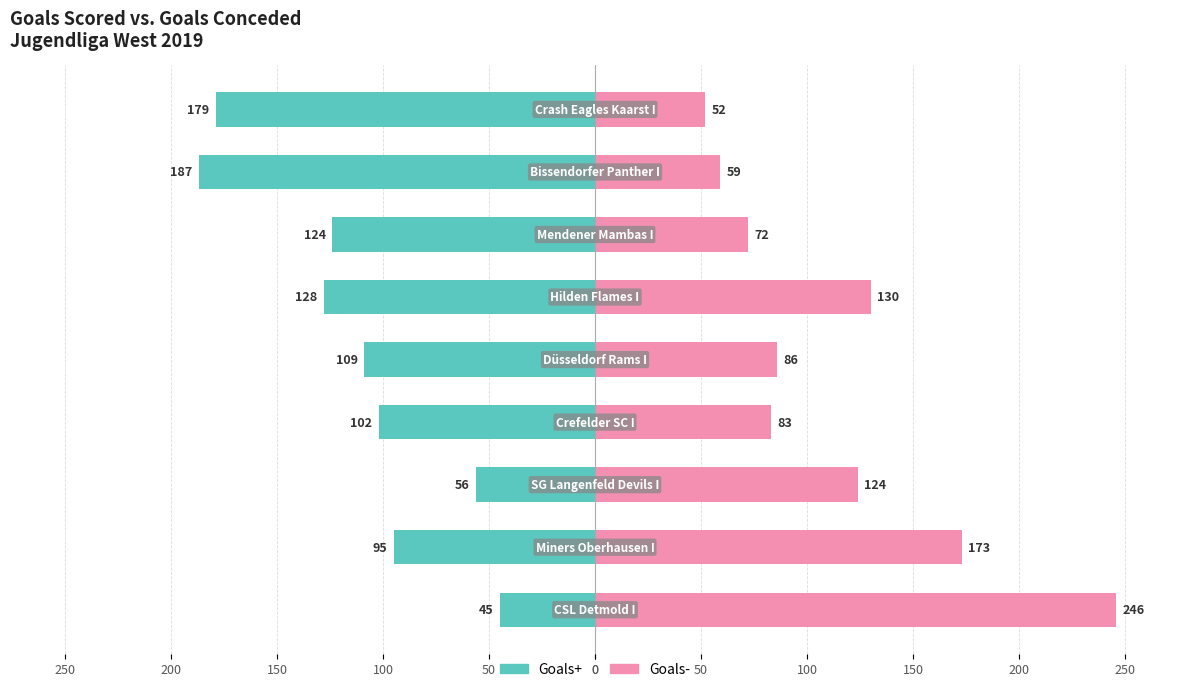

The Goals+ series shows -279 at 0. True or false?

False